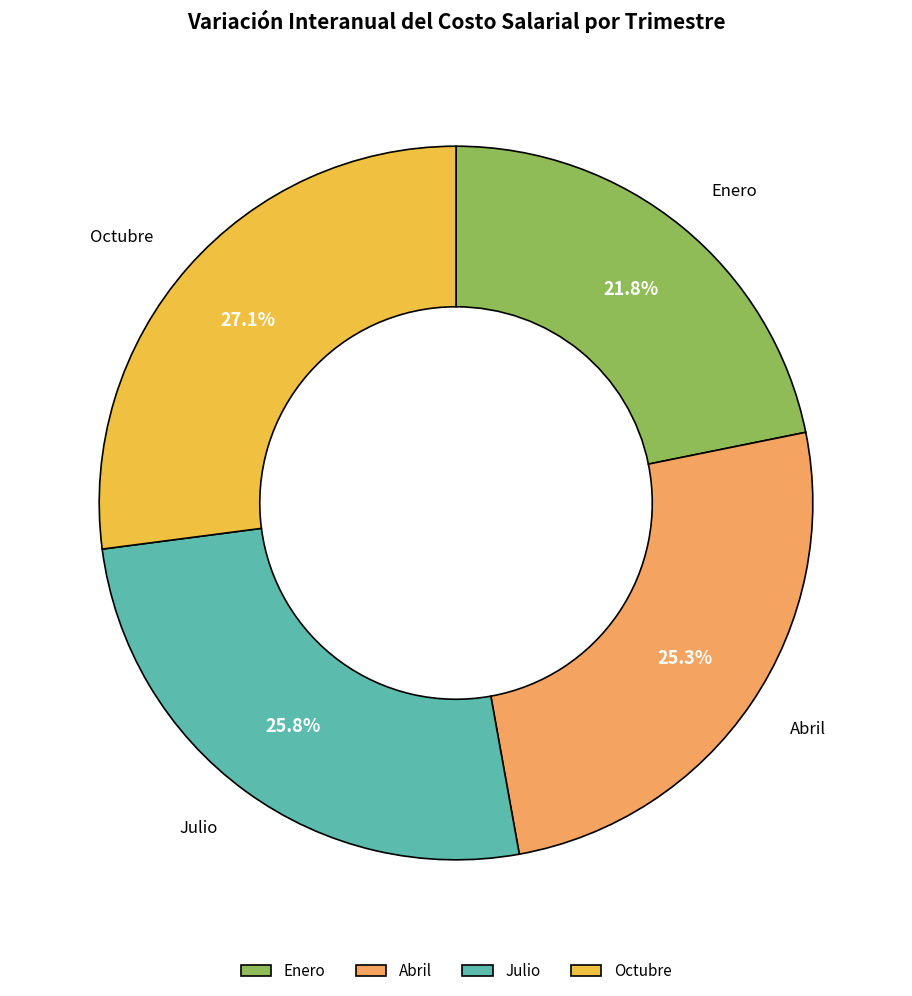

To the nearest percent, what percentage of the pie is Enero?

22%